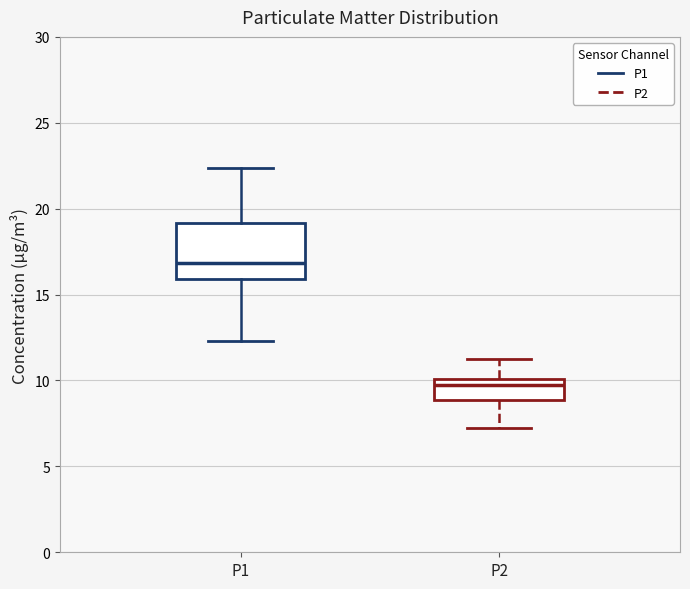

Where does the lower whisker of the box for P1 end on the y-axis? The values are not printed on the chart, so give them approximately, as read against the axis.

12.5